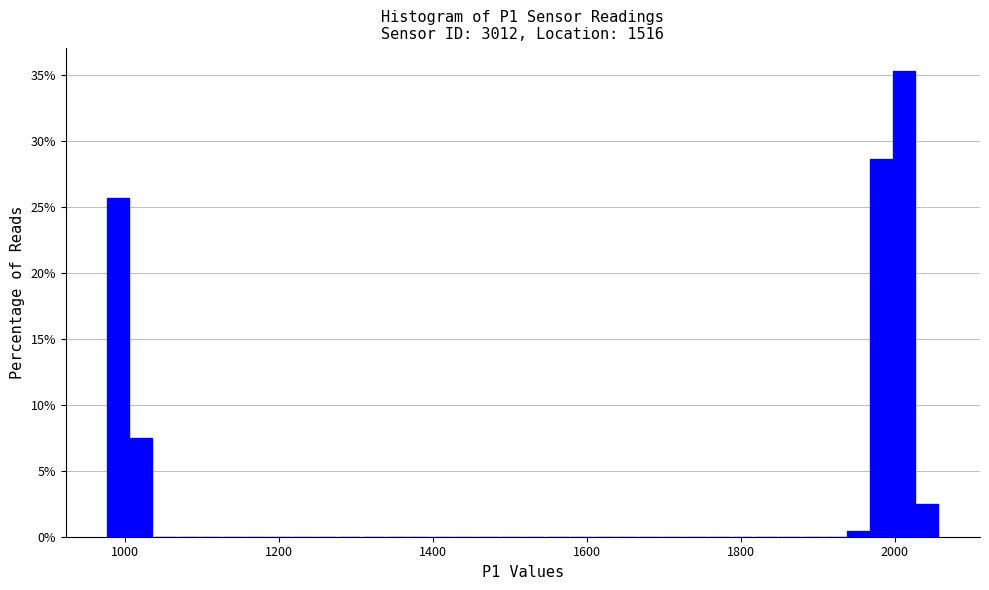

Read against the x-axis, roughly where is the centre of the tallest bar?

2020